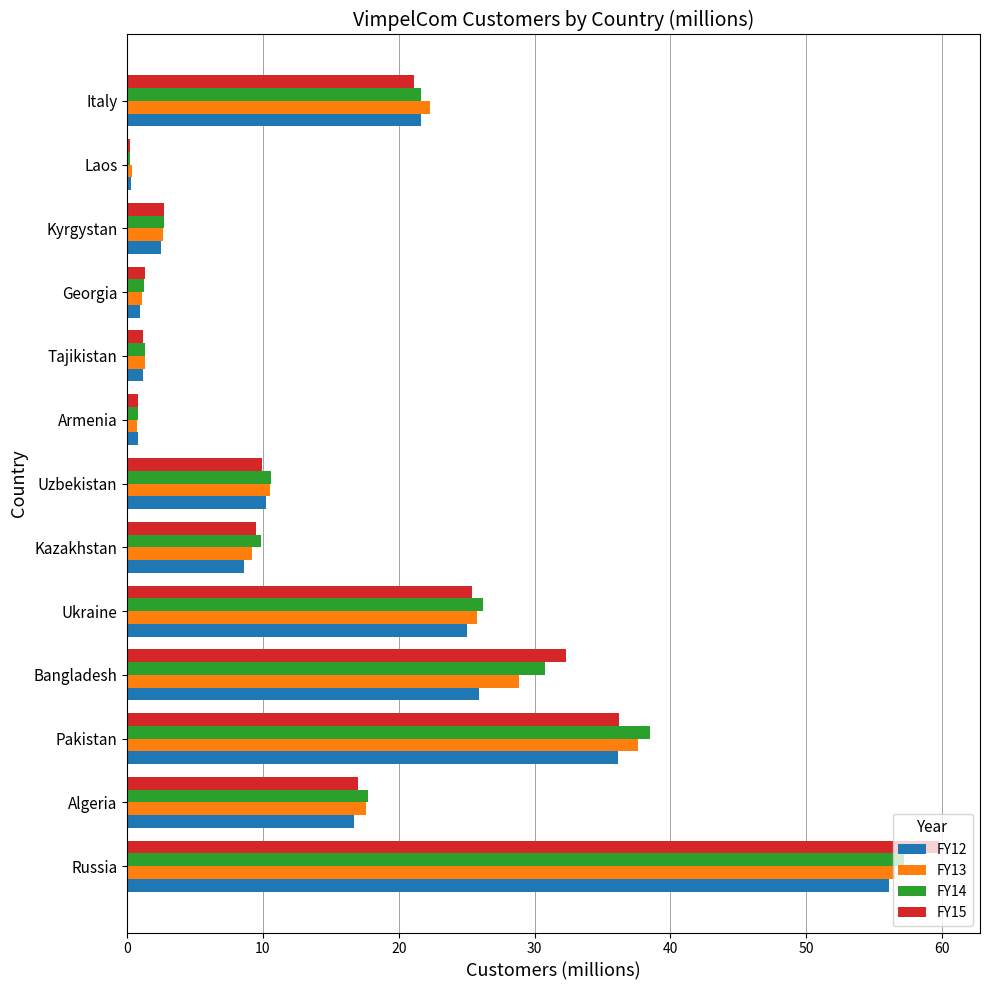

Between Bangladesh and Uzbekistan, which series saw the biggest shift?

FY15